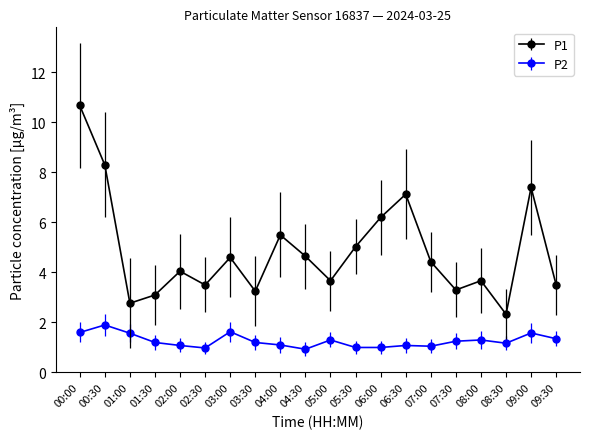

Which series has the largest range (max minus min)?

P1